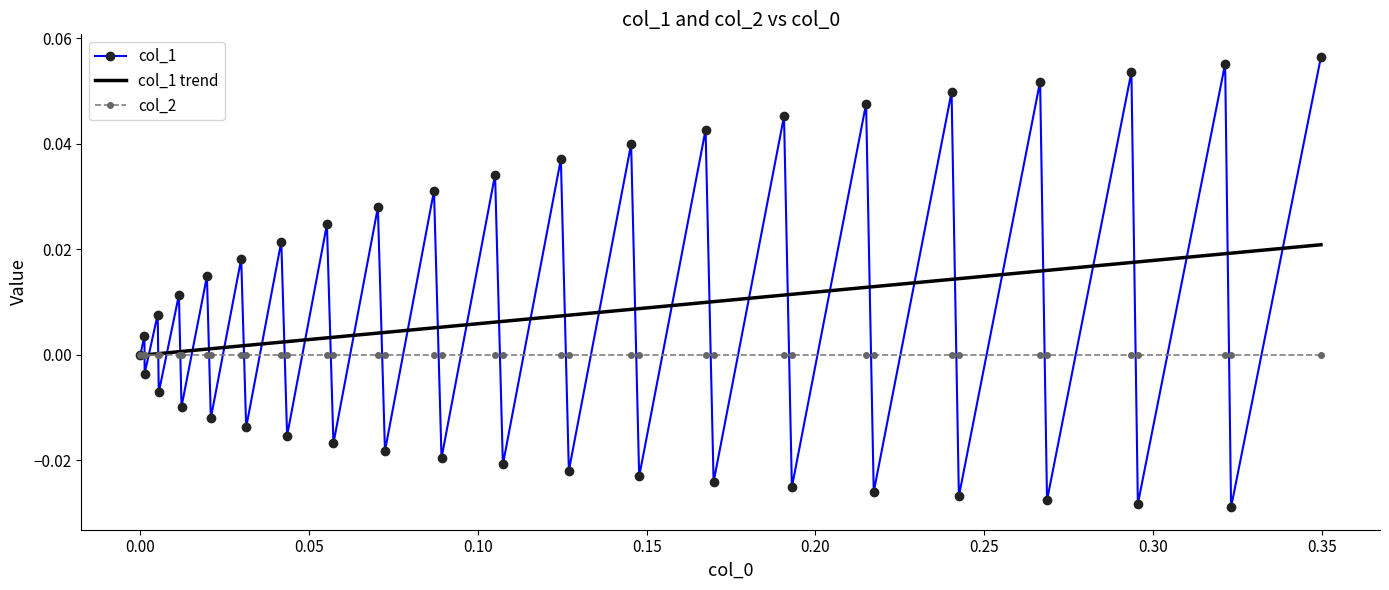

List the series in order of their peak value, lowest first.

col_2, col_1 trend, col_1